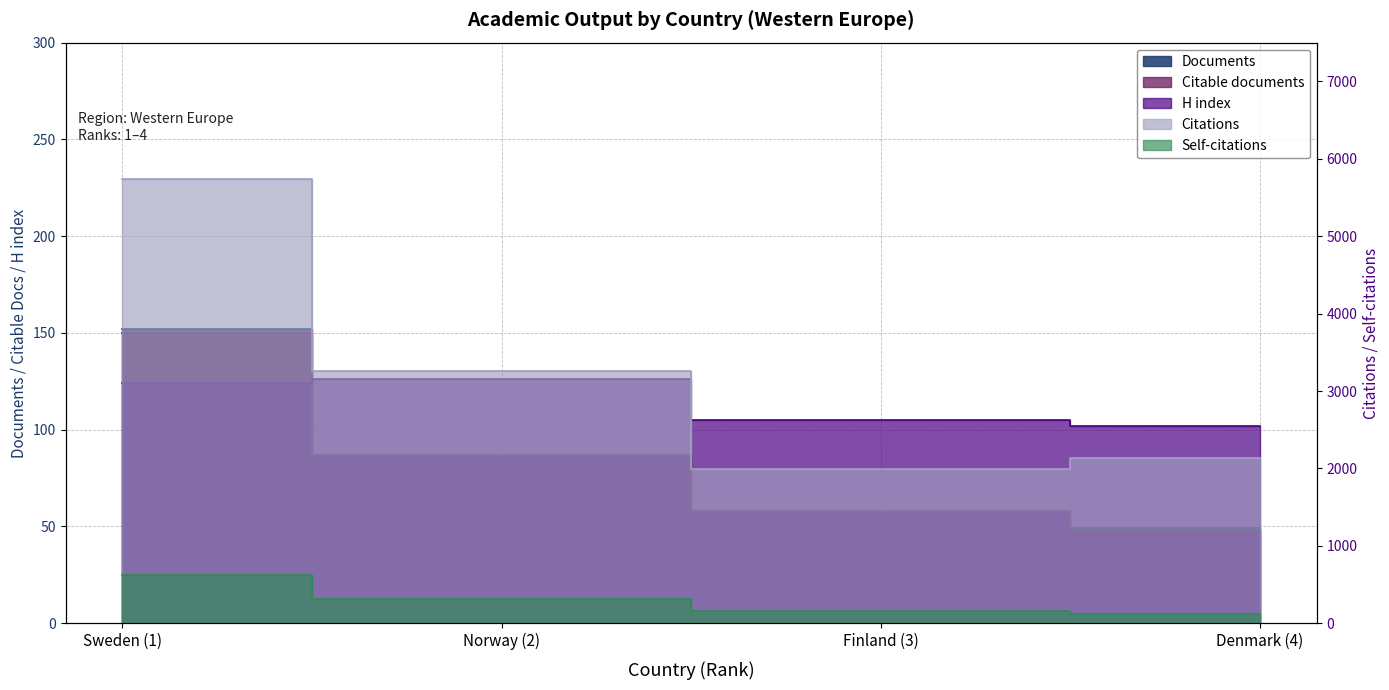

True or false: Citable documents has more than 2 interior local peaks.

False